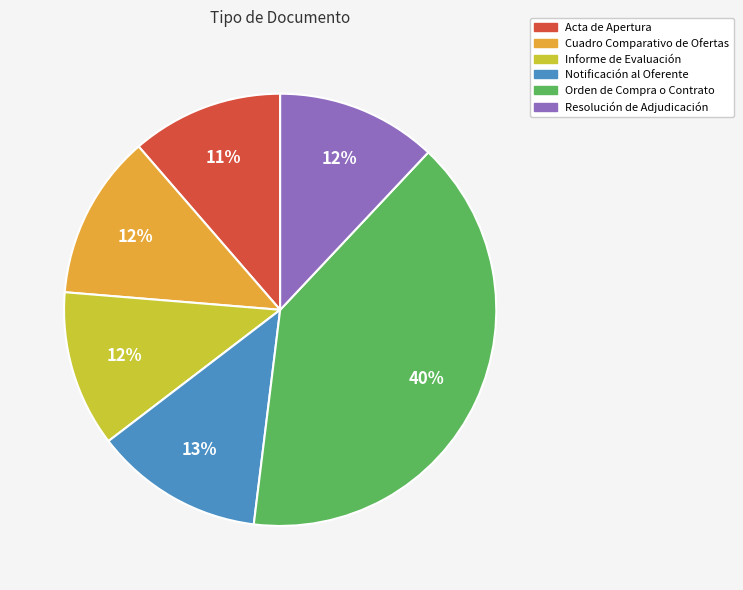

How many slices are in this pie chart?

6